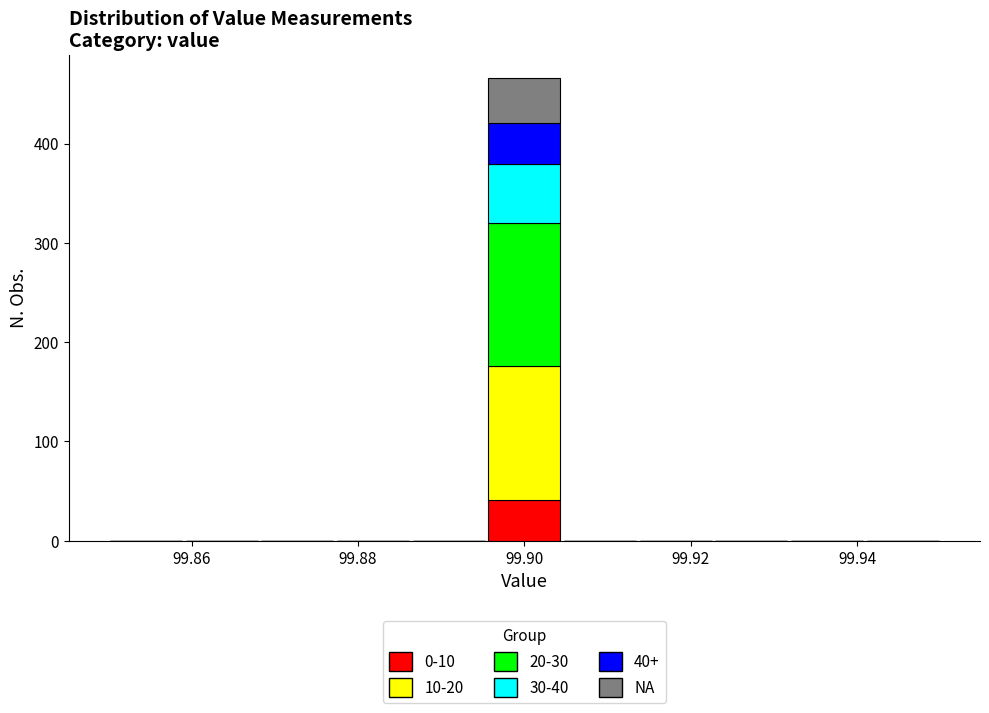

Which range on the x-axis has the tallest stacked bar (by total height)?

99.896 to 99.904